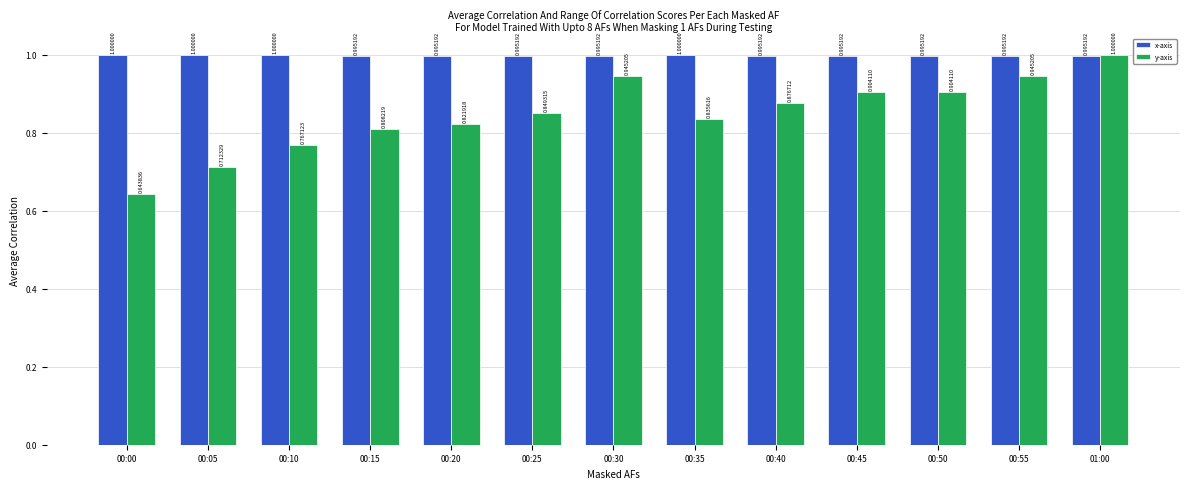

What position from the left is 00:35?

8